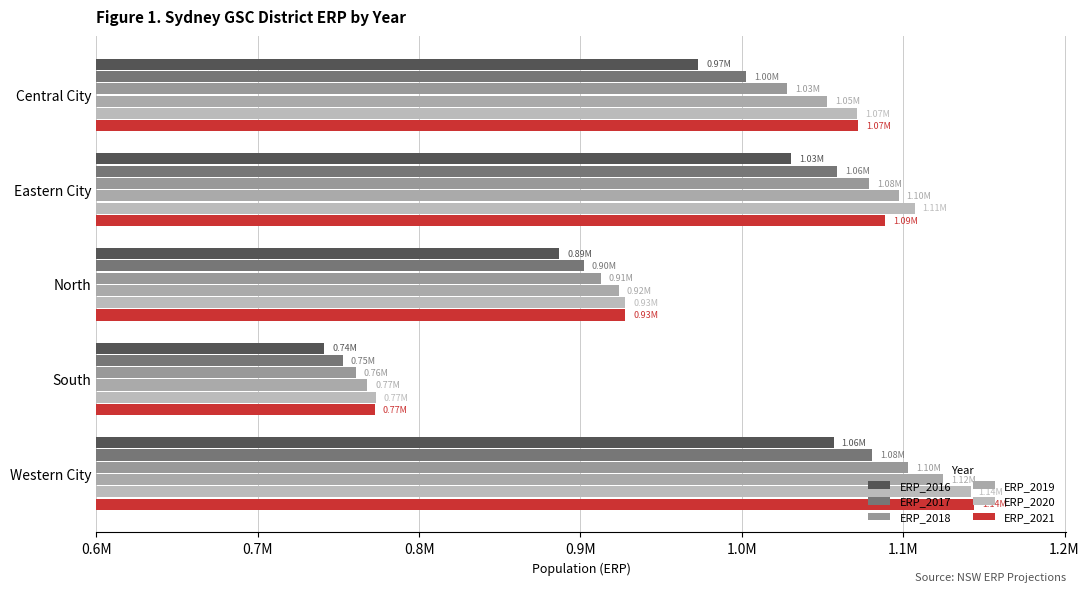

What is the maximum value shown in the chart?

1143712.4